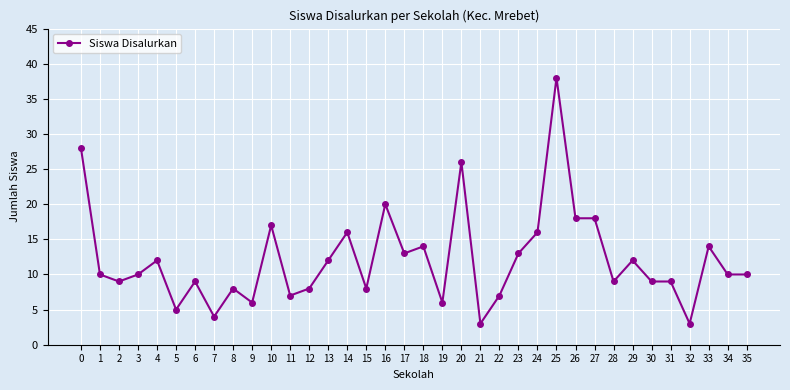

Between 11 and 17, which is larger?

17